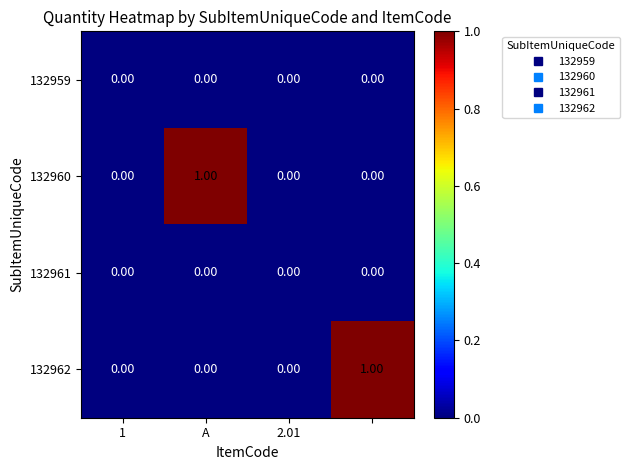

How many data points does each series have?

4